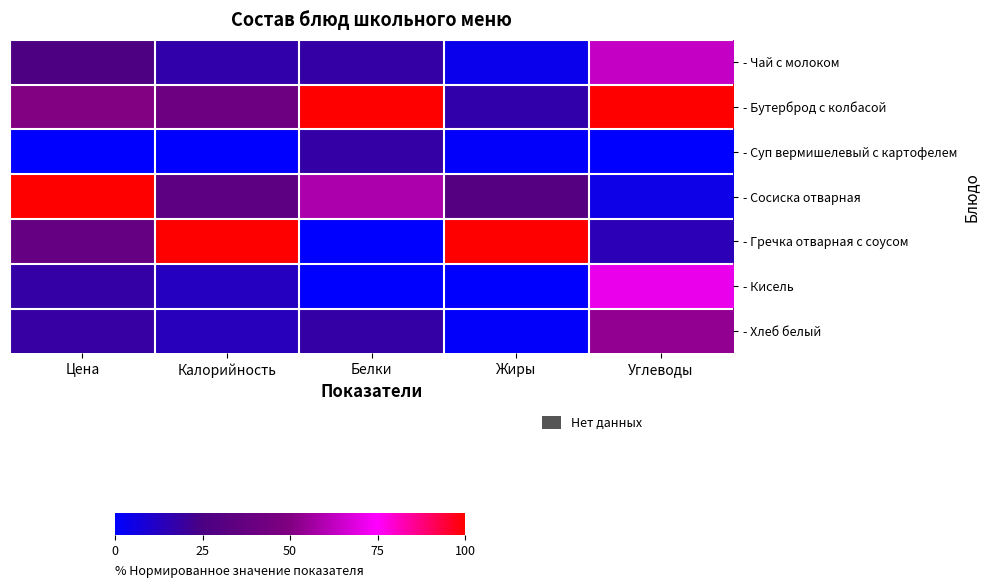

List the series in order of their peak value, lowest first.

- Суп вермишелевый с картофелем, - Хлеб белый, - Чай с молоком, - Кисель, - Сосиска отварная, - Бутерброд с колбасой, - Гречка отварная с соусом